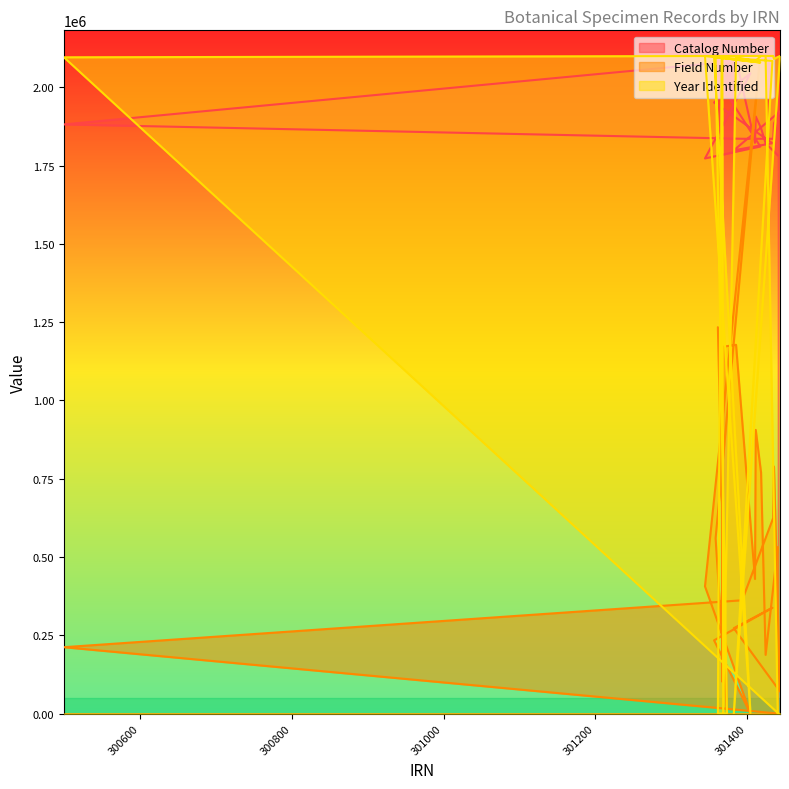

How many intersections are there between Field Number and Year Identified?

8